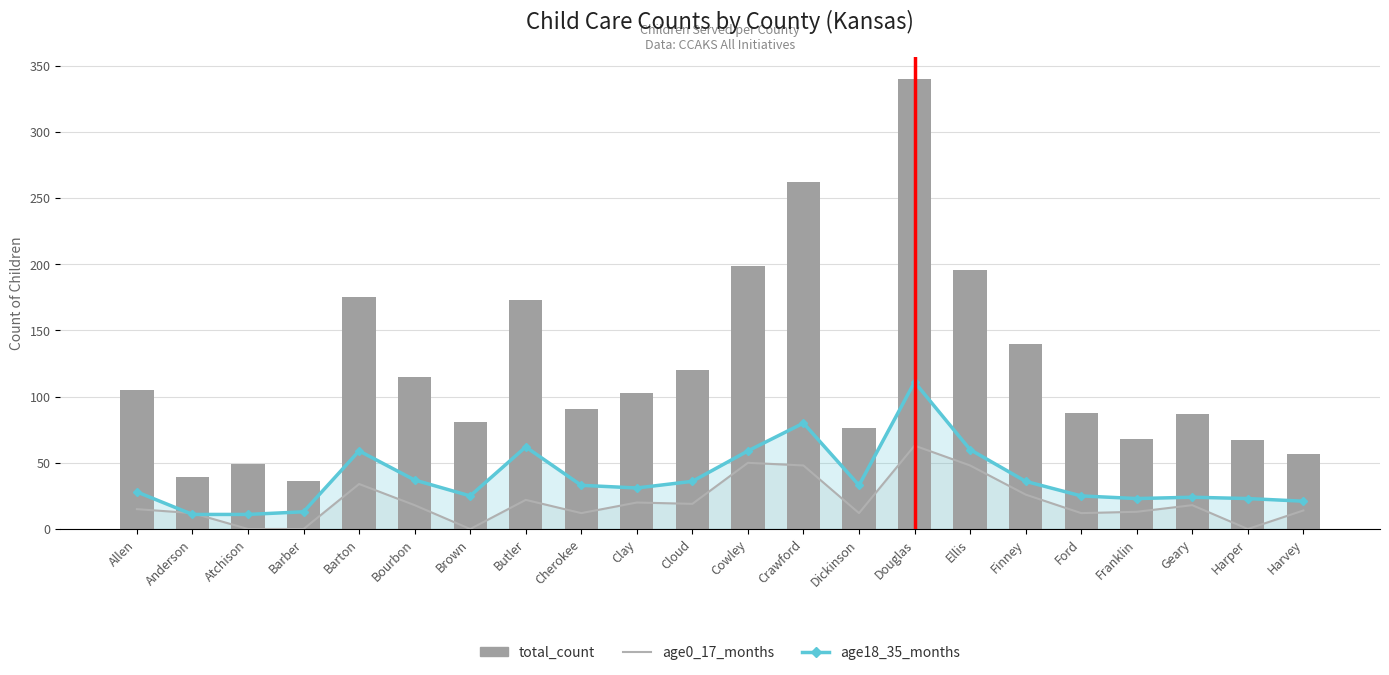

Reading right to left, transcribe all the data shown in this chart.

age0_17_months: Harvey=14	Harper=0	Geary=18	Franklin=13	Ford=12	Finney=26	Ellis=48	Douglas=63	Dickinson=12	Crawford=48	Cowley=50	Cloud=19	Clay=20	Cherokee=12	Butler=22	Brown=0	Bourbon=18	Barton=34	Barber=0	Atchison=0	Anderson=12	Allen=15
age18_35_months: Harvey=21	Harper=23	Geary=24	Franklin=23	Ford=25	Finney=36	Ellis=60	Douglas=111	Dickinson=33	Crawford=80	Cowley=59	Cloud=36	Clay=31	Cherokee=33	Butler=62	Brown=25	Bourbon=37	Barton=59	Barber=13	Atchison=11	Anderson=11	Allen=28
total_count: Harvey=57	Harper=67	Geary=87	Franklin=68	Ford=88	Finney=140	Ellis=196	Douglas=340	Dickinson=76	Crawford=262	Cowley=199	Cloud=120	Clay=103	Cherokee=91	Butler=173	Brown=81	Bourbon=115	Barton=175	Barber=36	Atchison=49	Anderson=39	Allen=105